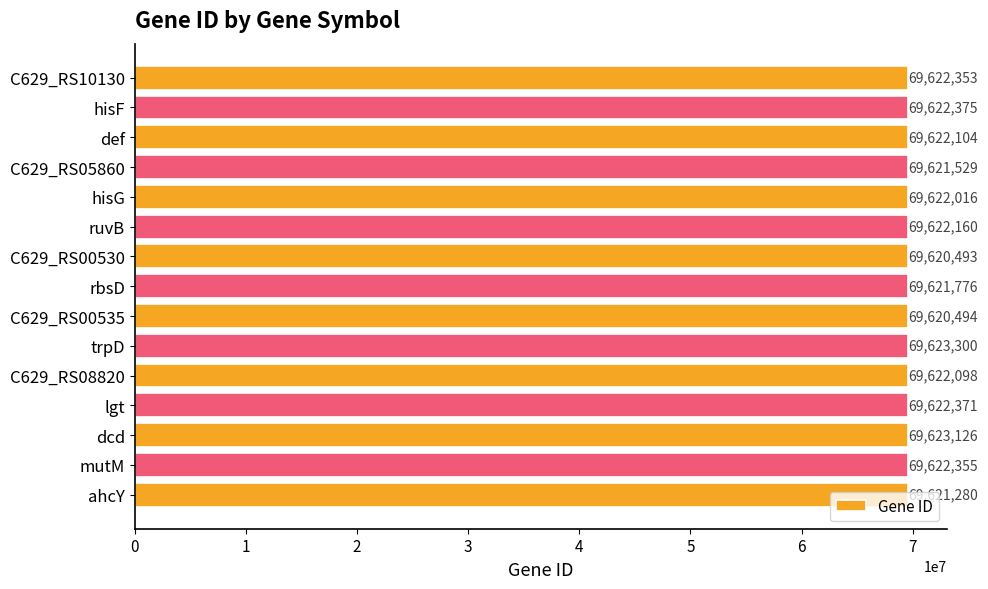

What is the ratio of the value at rbsD to the value at def?

1.0